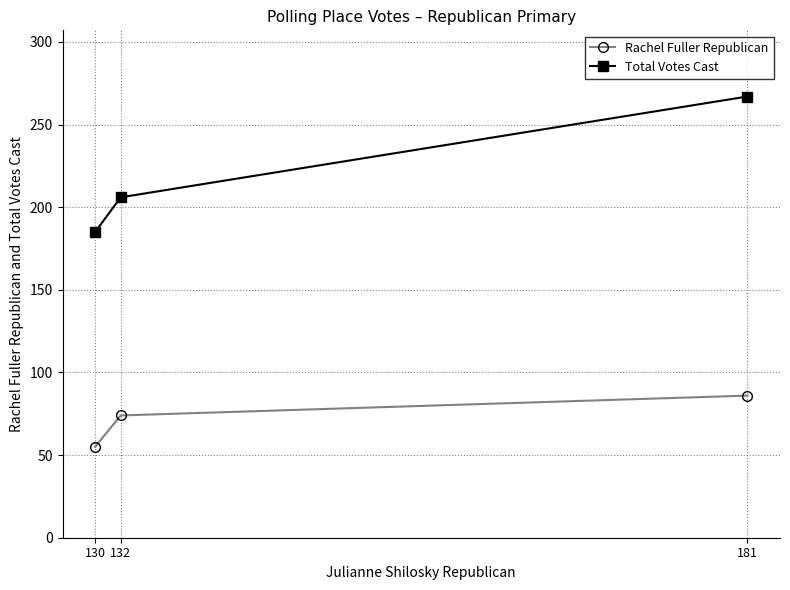

At which label is Total Votes Cast closest to 226?

132